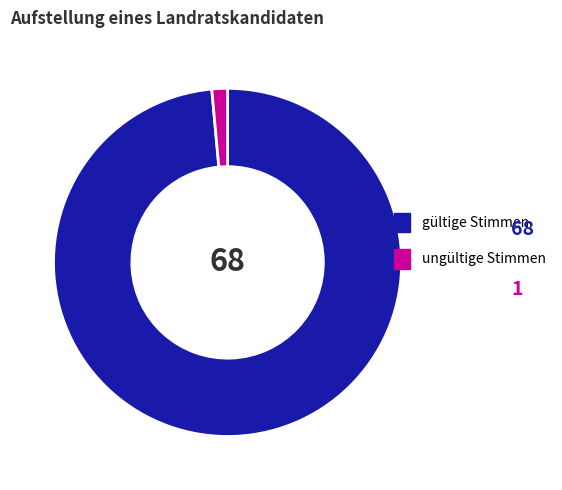

How many slices are in this pie chart?

2